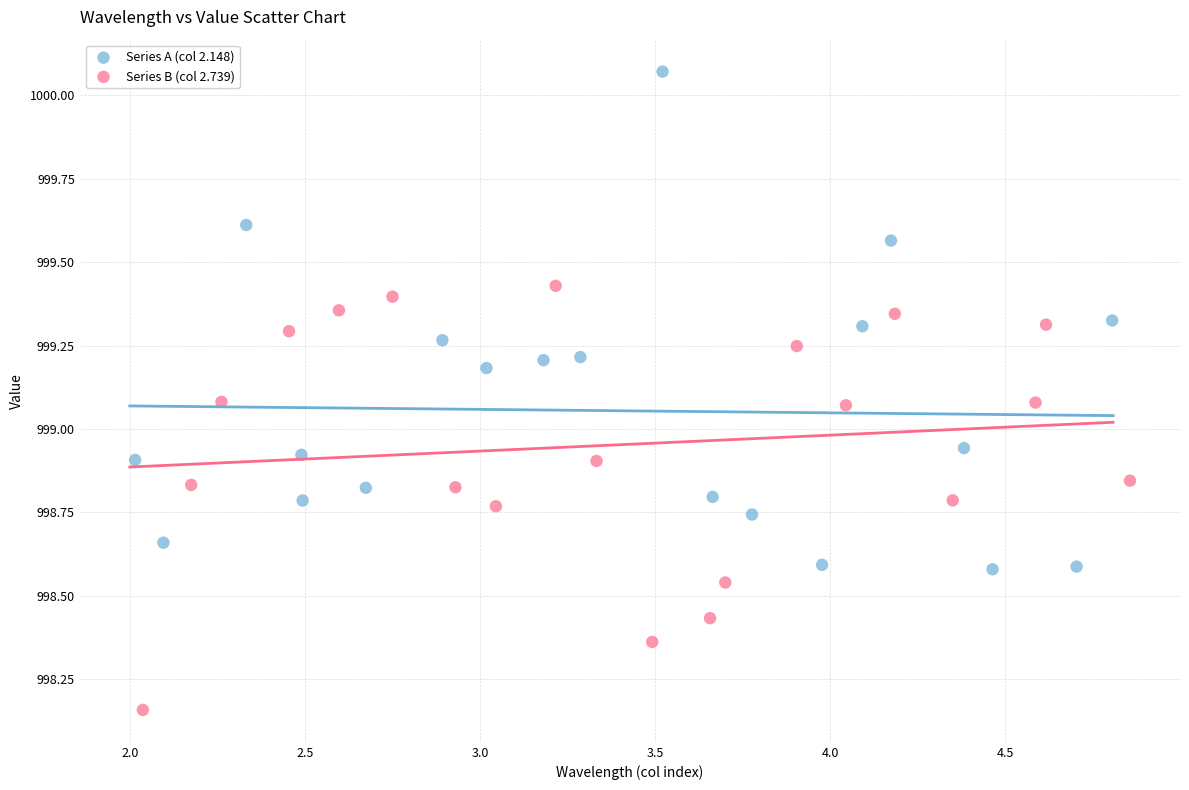

Which series contains the highest Y value?

Series A (col 2.148)